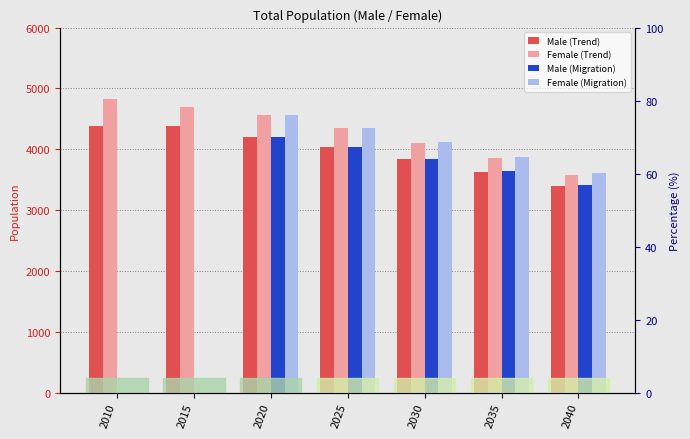

At 2010, list the series in order from smallest to largest.

Male (Migration), Female (Migration), Male (Trend), Female (Trend)